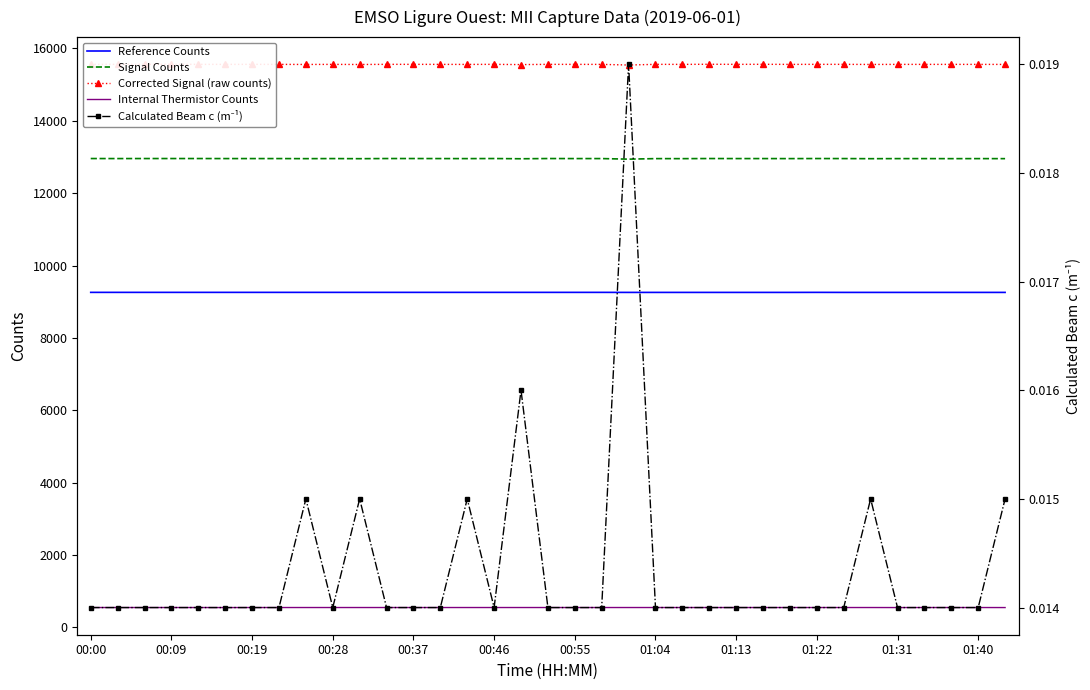

At how many categories does at least one series exceed 1?

35